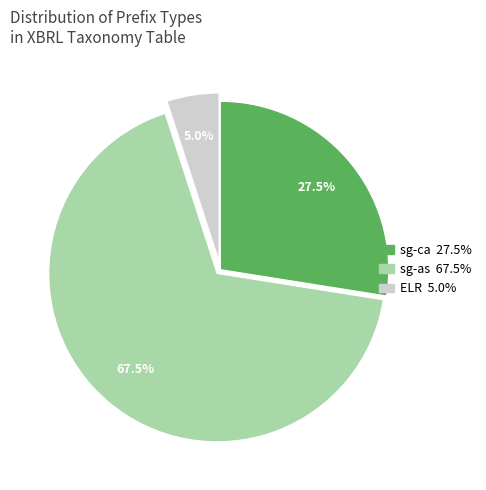

Is there any slice that represents more than half of the pie?

Yes